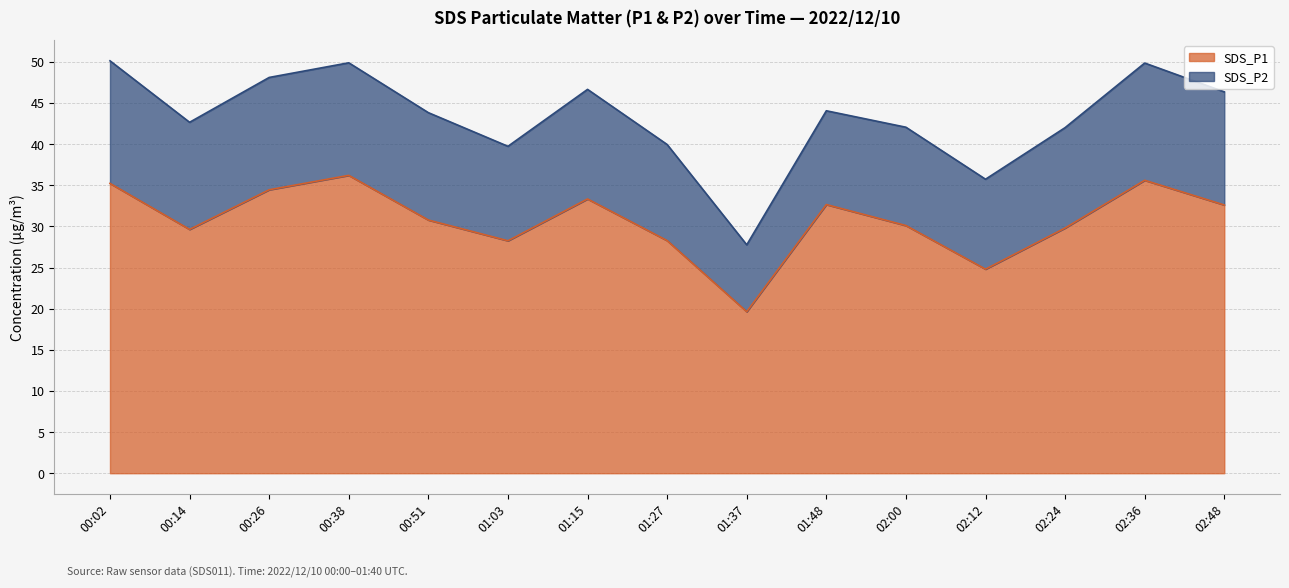

What is the sum of the values at 01:27 and 01:15?

61.6